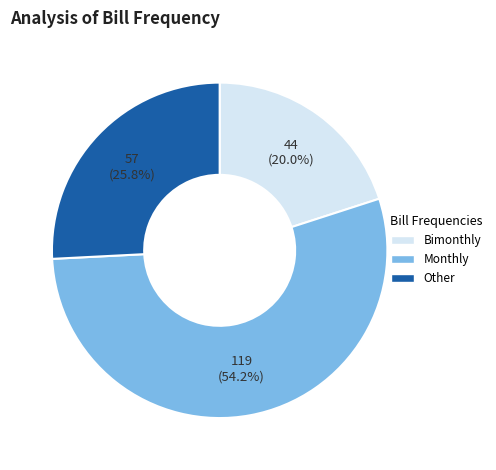

Rank the categories by value from highest to lowest.

Monthly, Other, Bimonthly